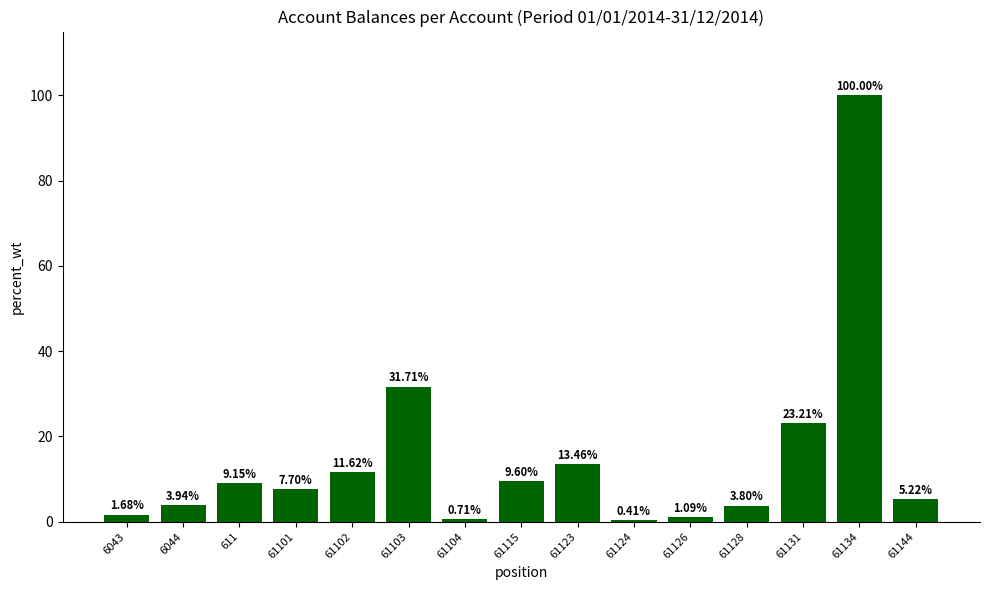

What is the sum of the values at 6043 and 611?

10.8